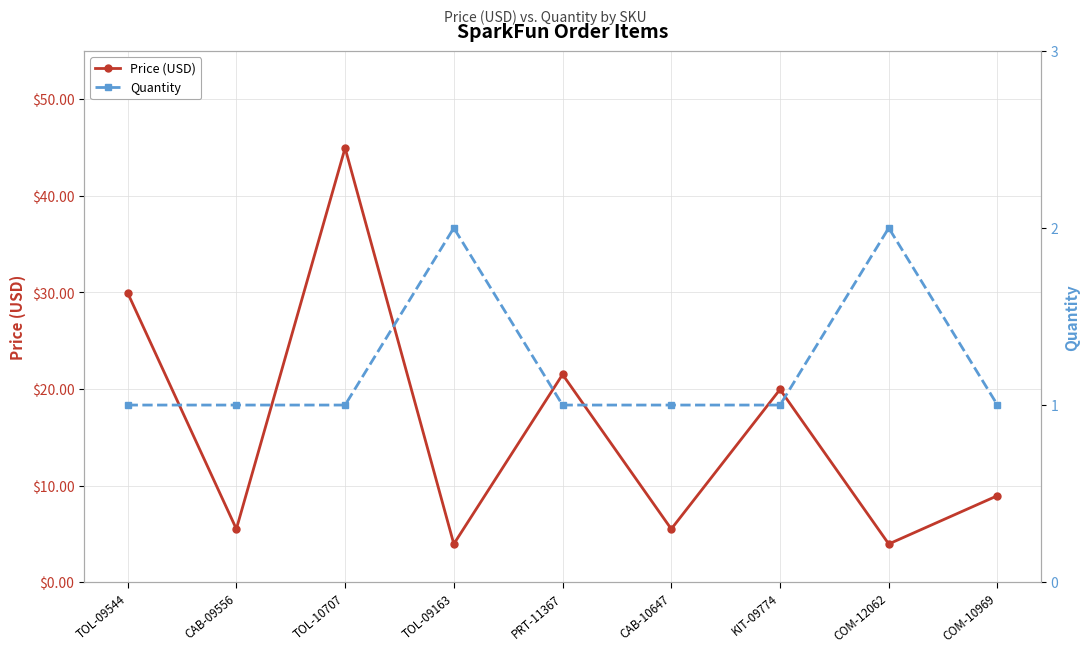

How many data points in Quantity are above 1?

2